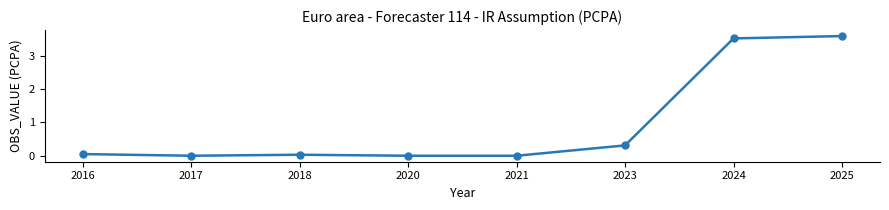

Is it true that the value at 2025 is 3.6?

True